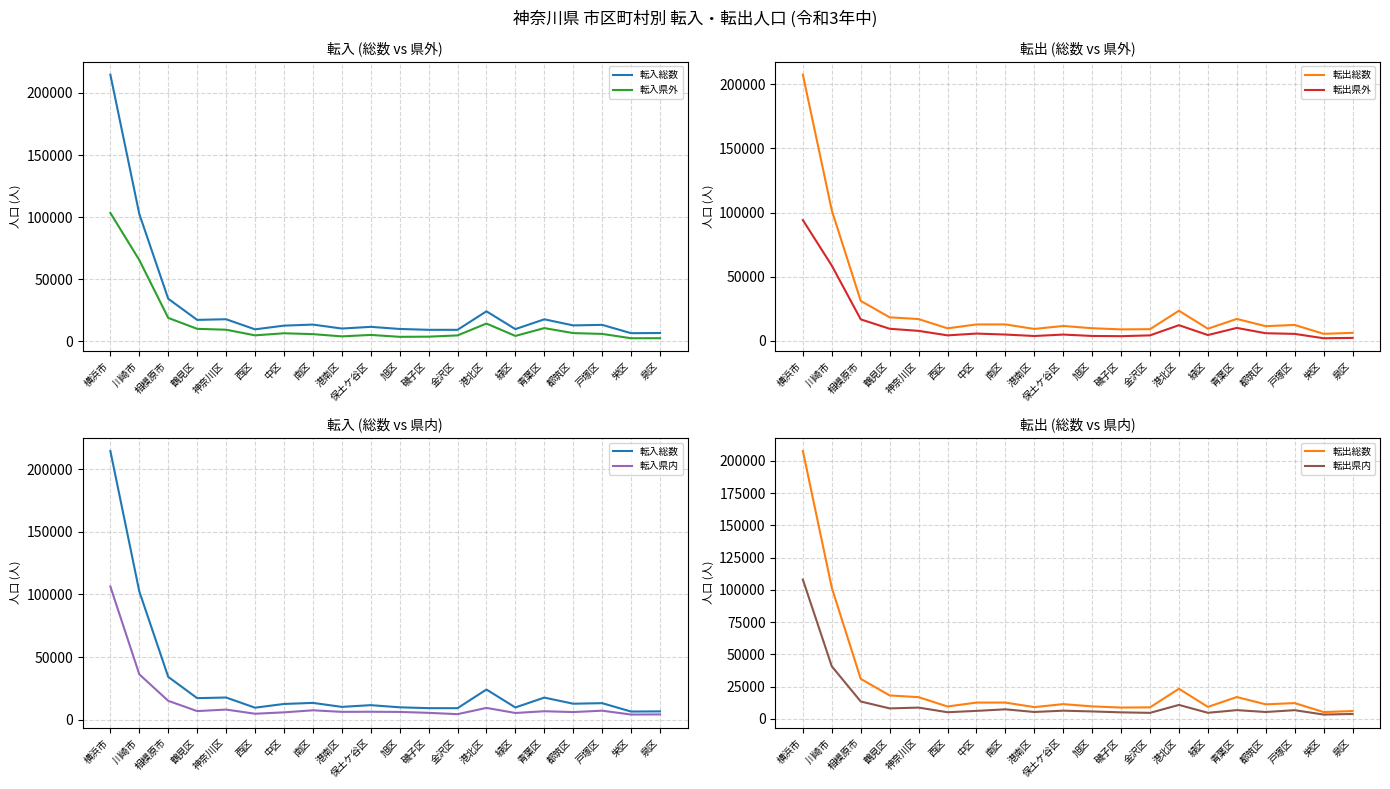

Rank the categories by 転入総数 value from highest to lowest.

横浜市, 川崎市, 相模原市, 港北区, 神奈川区, 青葉区, 鶴見区, 南区, 戸塚区, 都筑区, 中区, 保土ケ谷区, 港南区, 旭区, 緑区, 西区, 磯子区, 金沢区, 泉区, 栄区